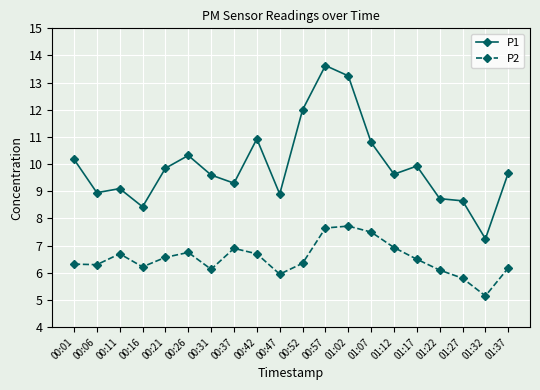

What are all the series names shown in the legend?

P1, P2